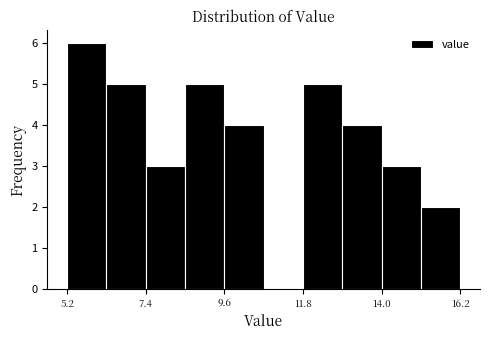

Around what value on the x-axis is the tallest bar? Give the approximate position of its centre, as read against the axis.

6.0